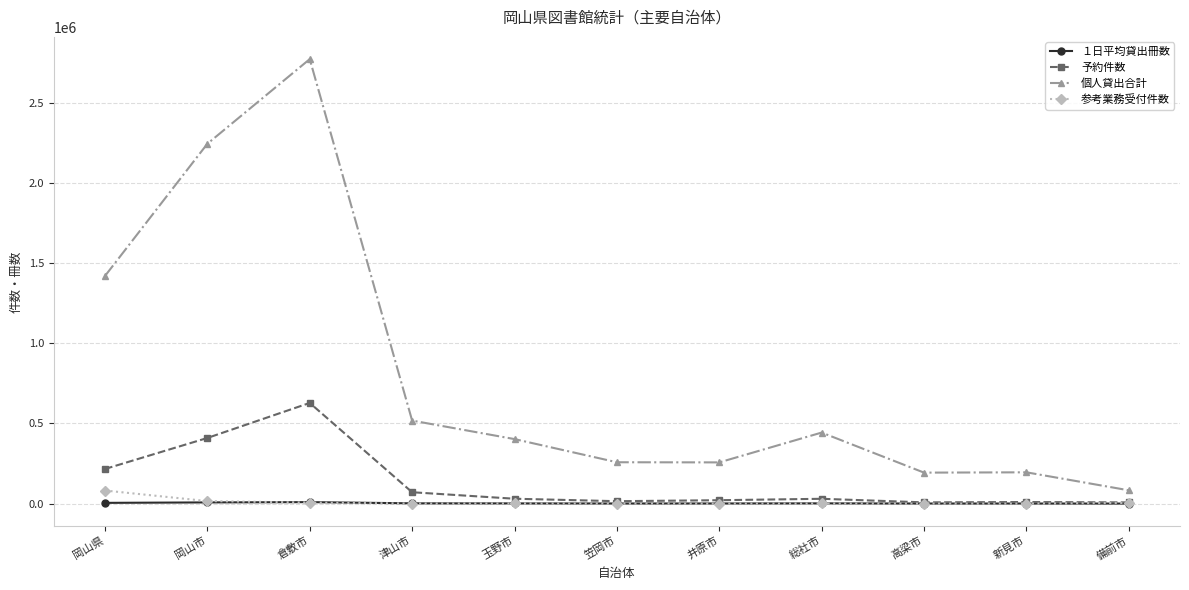

True or false: 個人貸出合計 and １日平均貸出冊数 cross at least once.

False